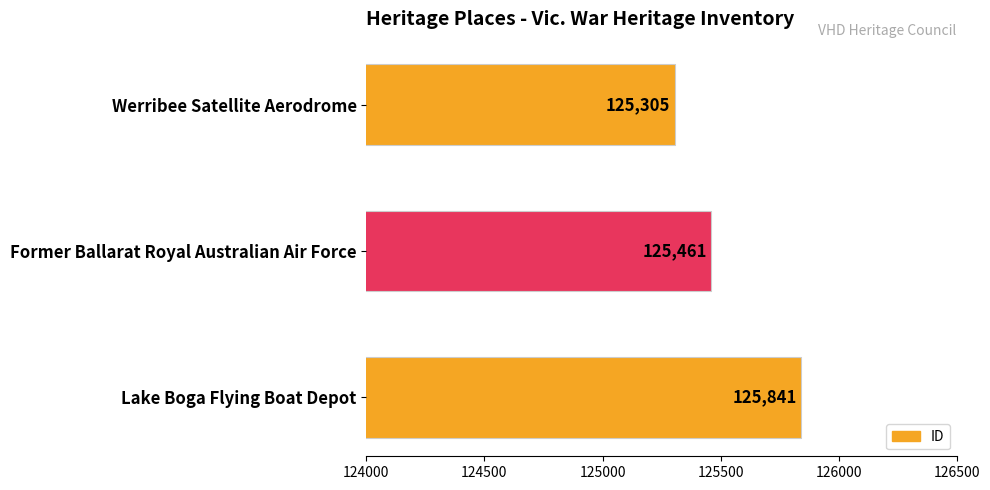

What is the change in value from Former Ballarat Royal Australian Air Force to Lake Boga Flying Boat Depot?

+380